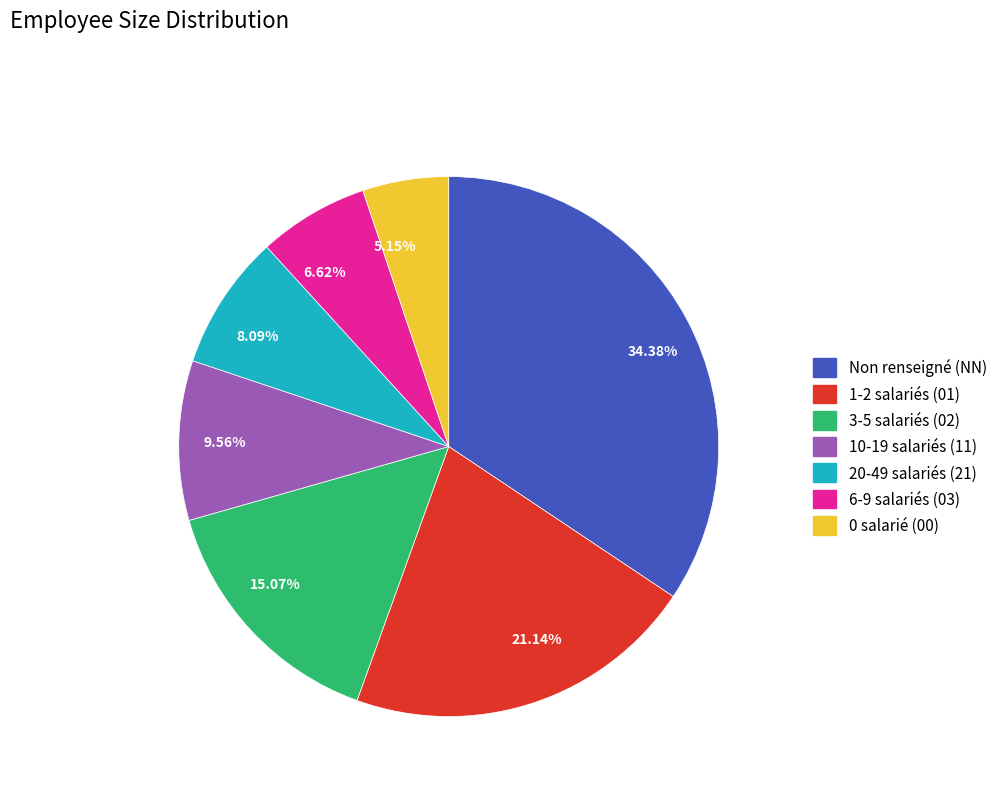

Which category has the smallest portion of the pie?

0 salarié (00)